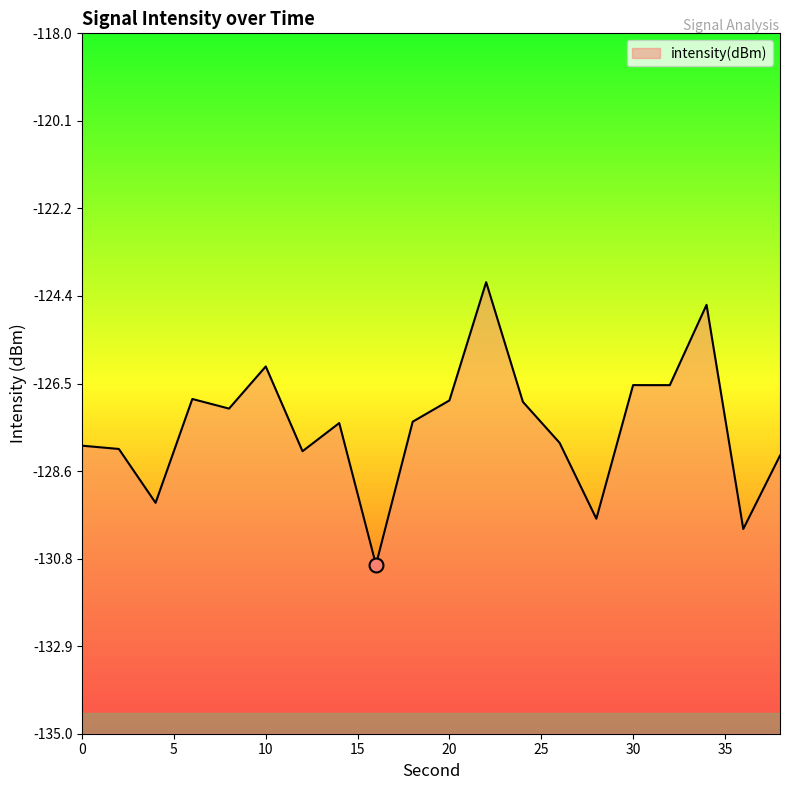

Reading left to right, what are all the values shown in this chart?

-128.0	-128.1	-129.4	-126.9	-127.1	-126.1	-128.1	-127.5	-130.9	-127.4	-126.9	-124.0	-126.9	-127.9	-129.8	-126.5	-126.5	-124.6	-130.0	-128.2